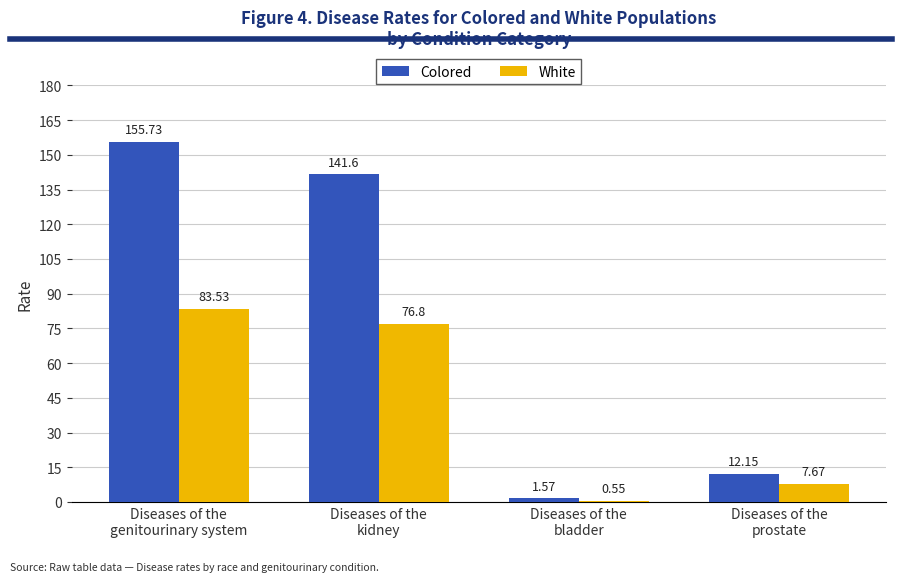

What is the total value across all series at Diseases of the
genitourinary system?

239.3